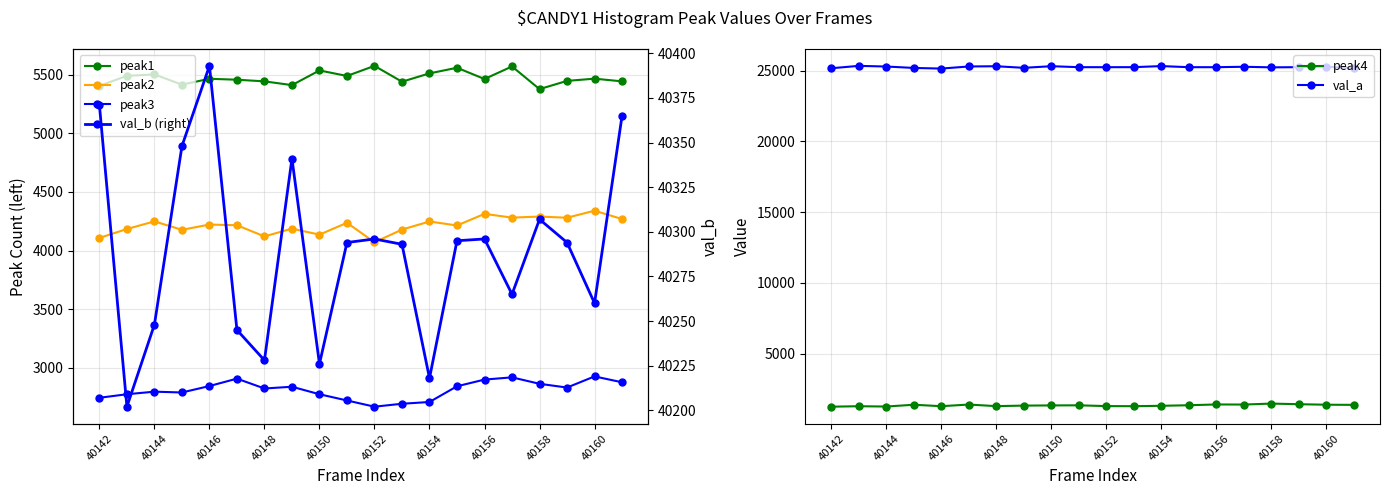

True or false: val_b (right) and peak1 cross at least once.

False